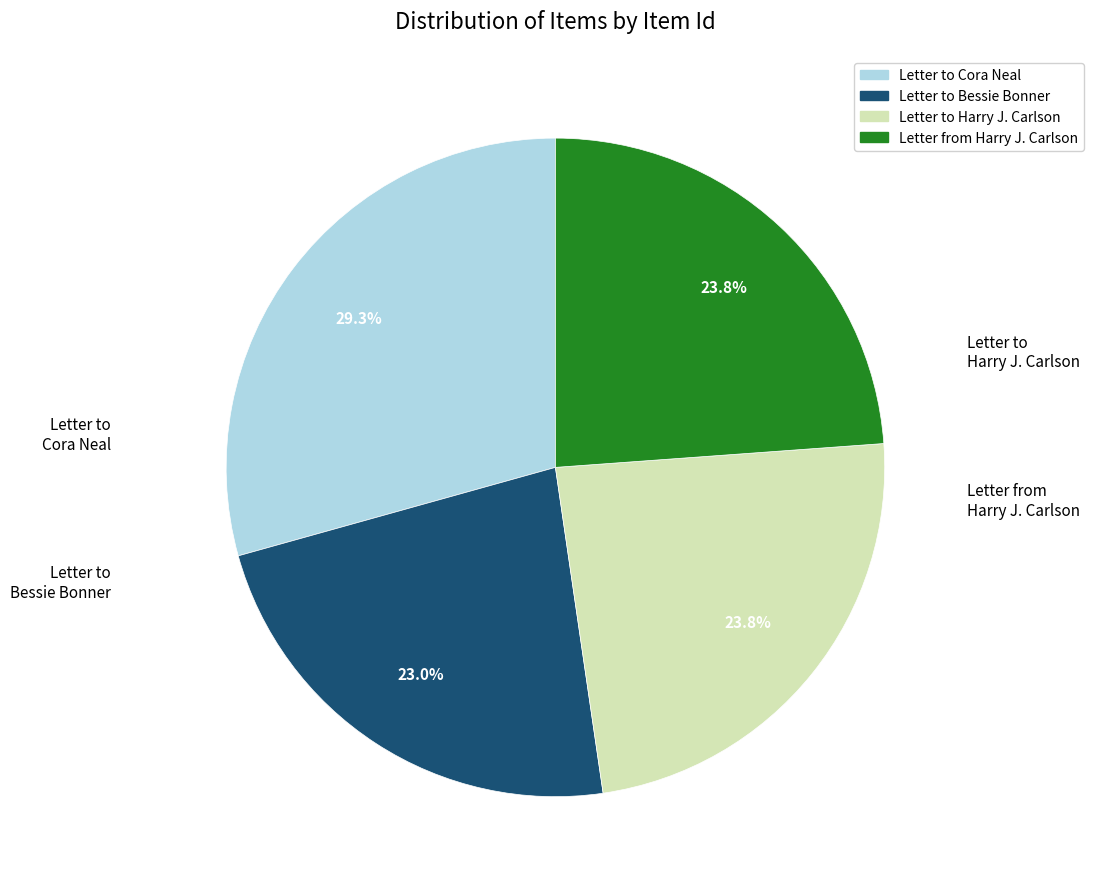

To the nearest percent, what is the difference between the largest and smallest slice percentages?

6%